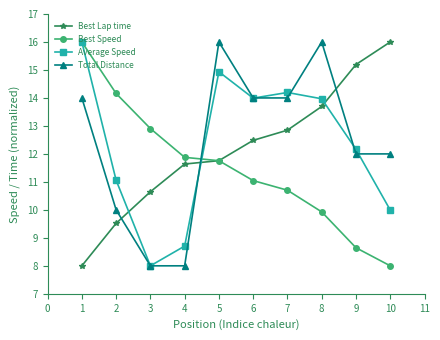

True or false: Total Distance and Average Speed intersect in this chart.

True